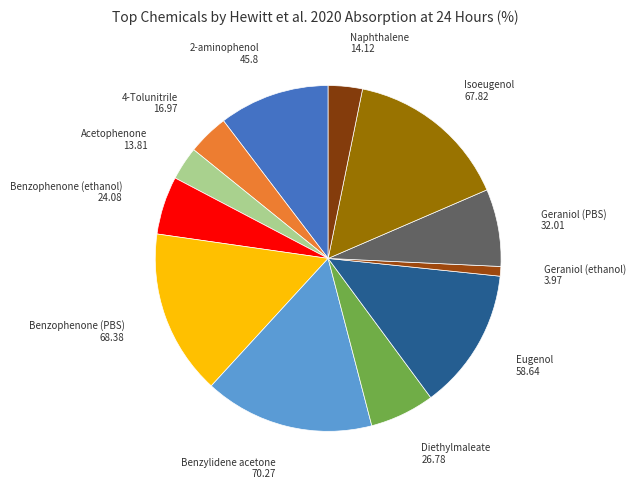

How many segments does this pie chart have?

12